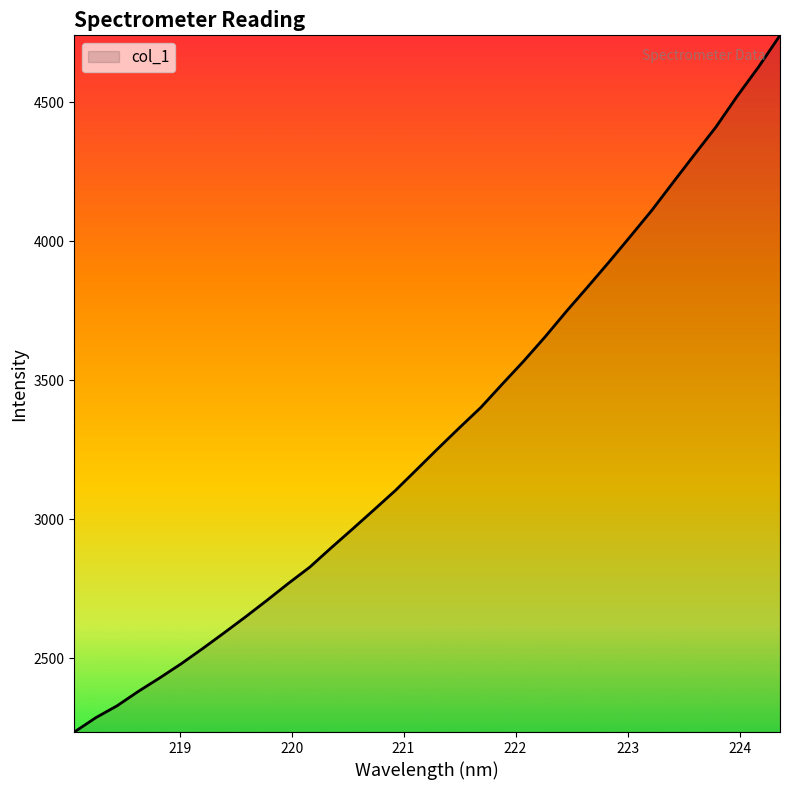

What is the minimum value shown in the chart?

2235.2